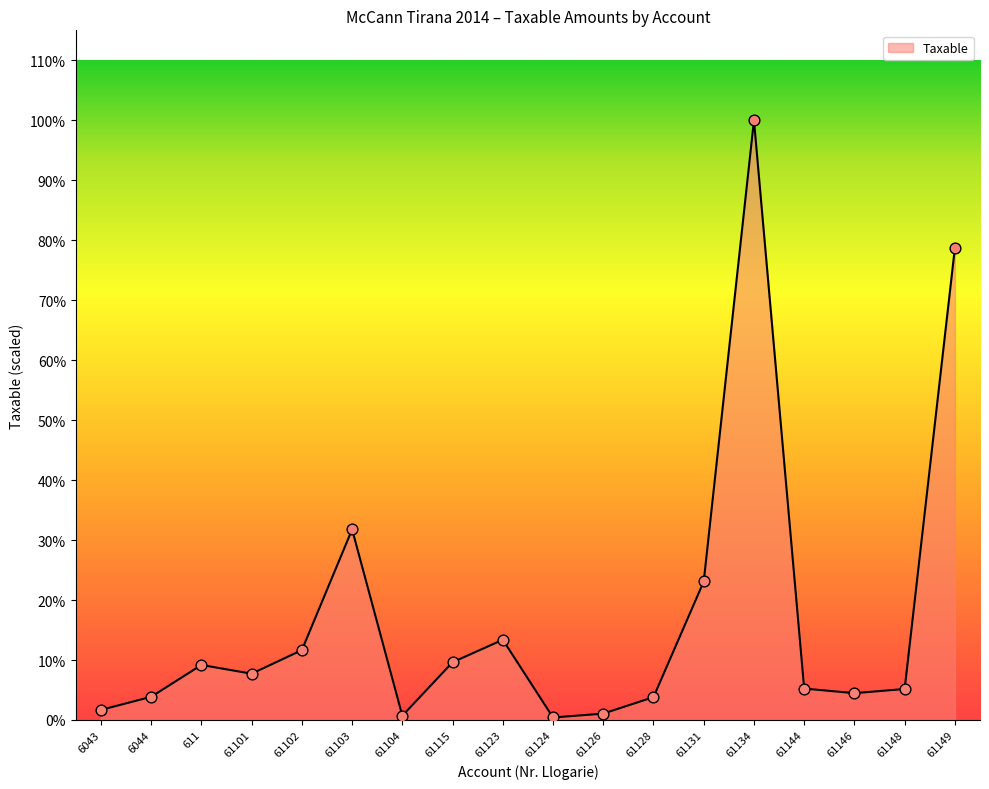

Between 61104 and 611, which is larger?

611